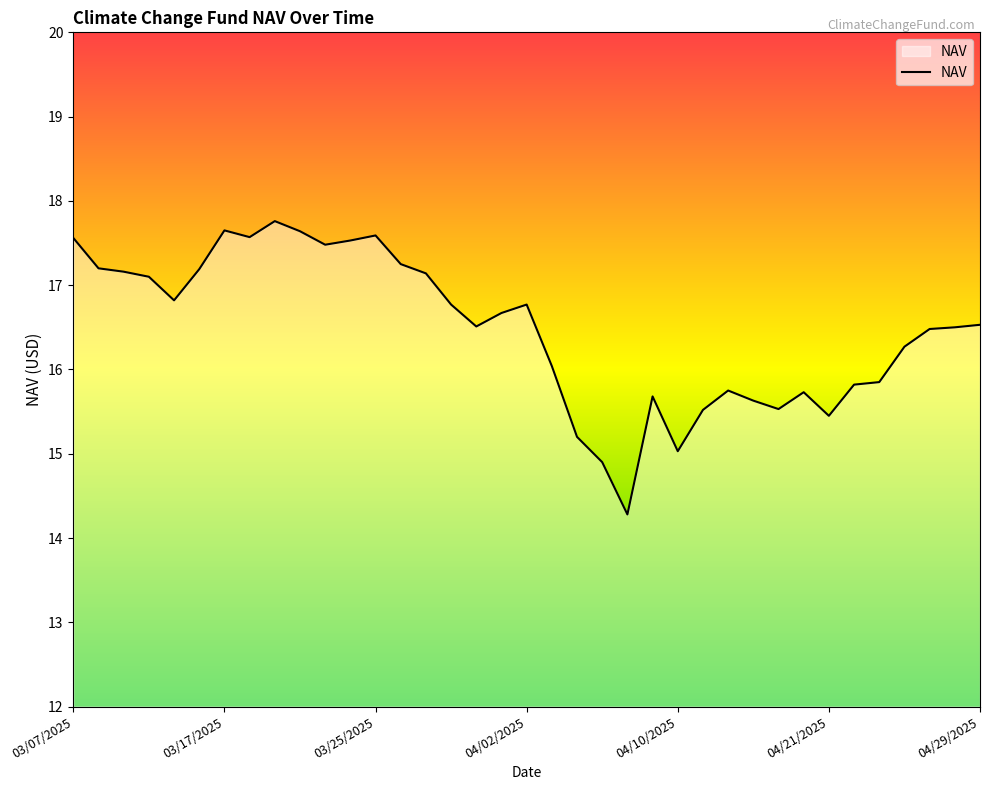

Count the number of values greater than 16.

24